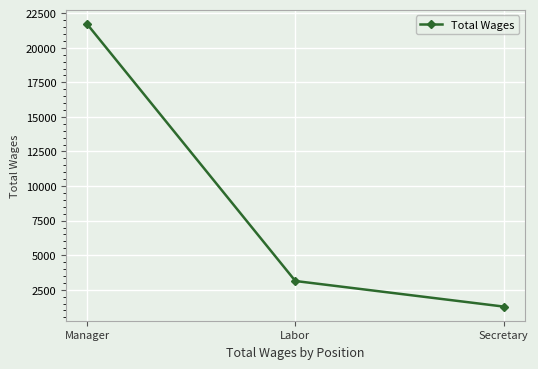

Reading left to right, what are all the values shown in this chart?

21721	3131	1280